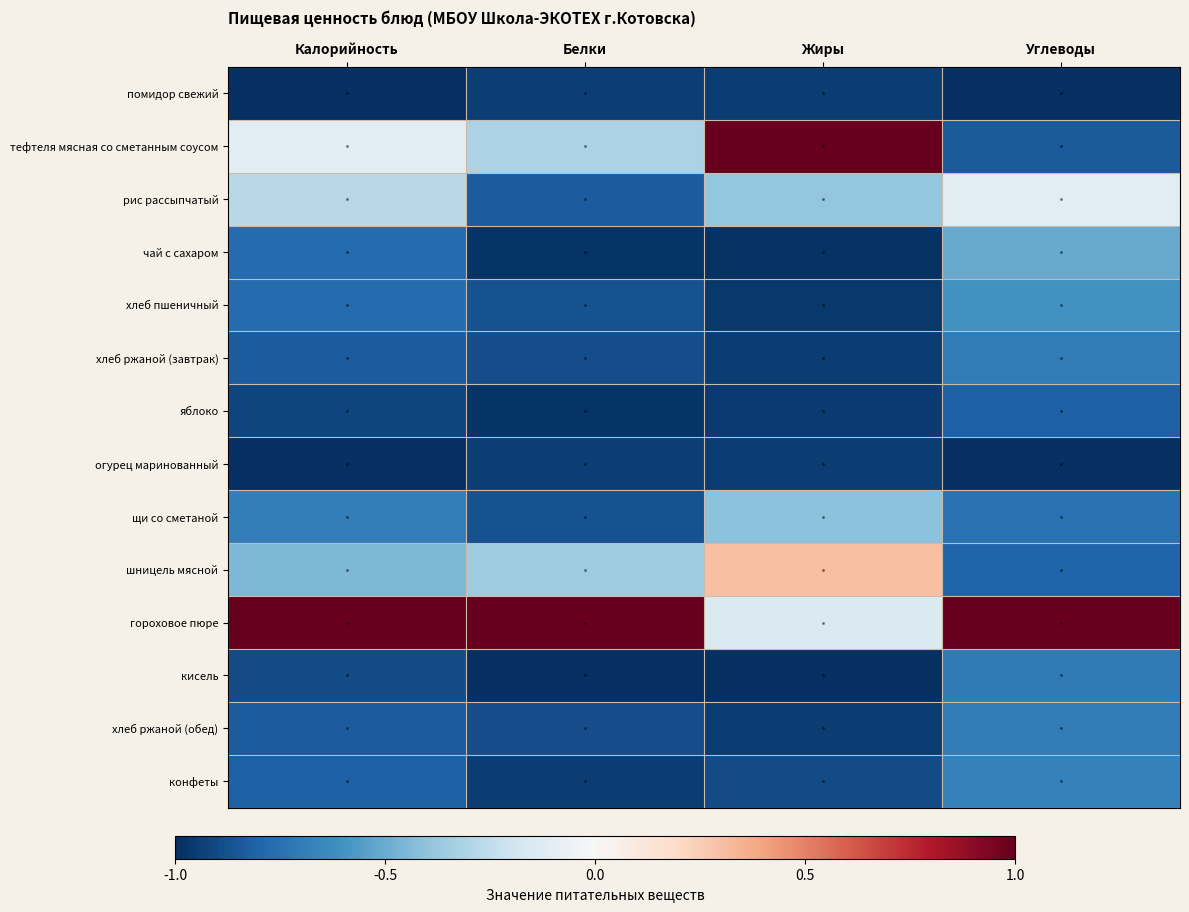

Rank the series at Белки from lowest to highest value.

кисель, чай с сахаром, яблоко, конфеты, помидор свежий, огурец маринованный, хлеб ржаной (завтрак), хлеб ржаной (обед), хлеб пшеничный, щи со сметаной, рис рассыпчатый, шницель мясной, тефтеля мясная со сметанным соусом, гороховое пюре